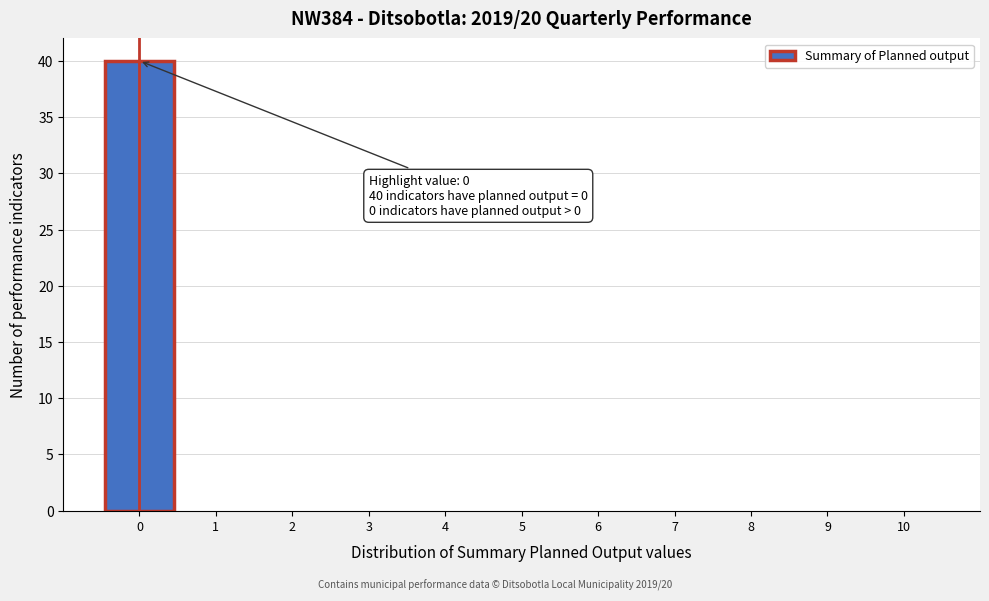

Over which range of the x-axis is the bar tallest?

-0.5 to 0.5